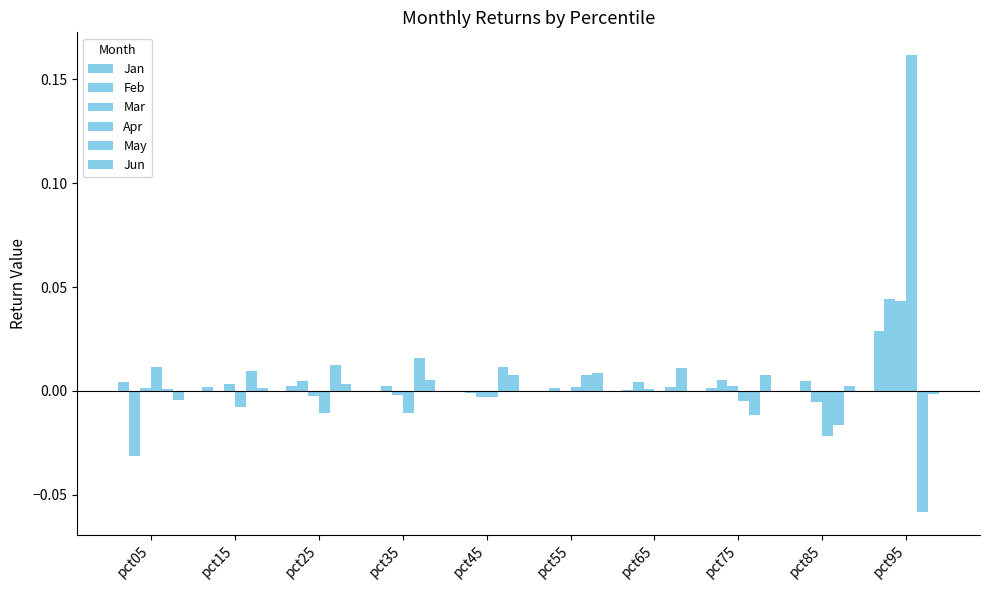

Which series has the largest total across all categories?

Apr